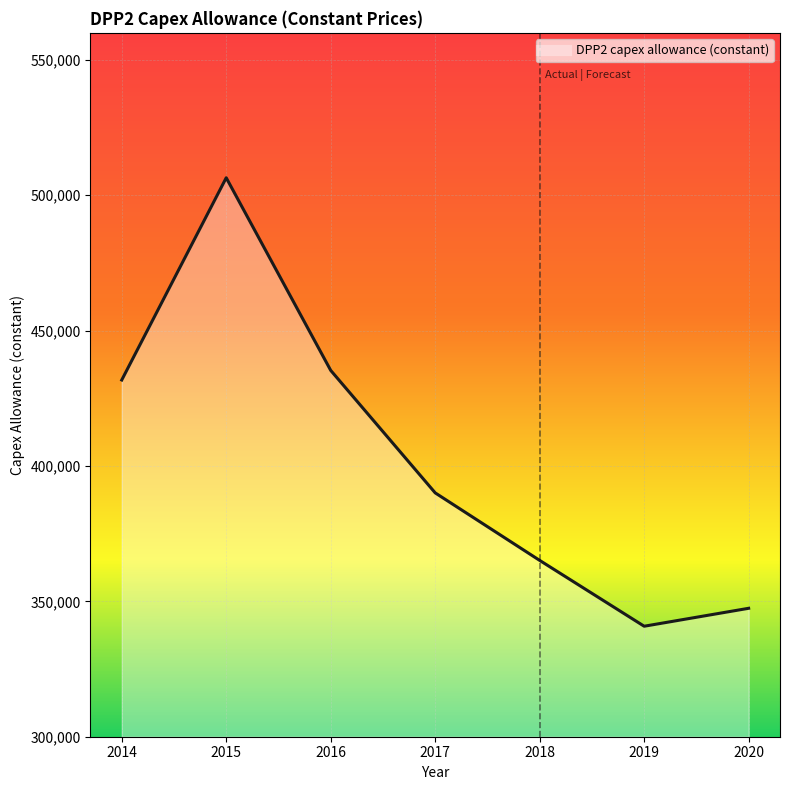

What is the change in value from 2016 to 2017?

-45240.5